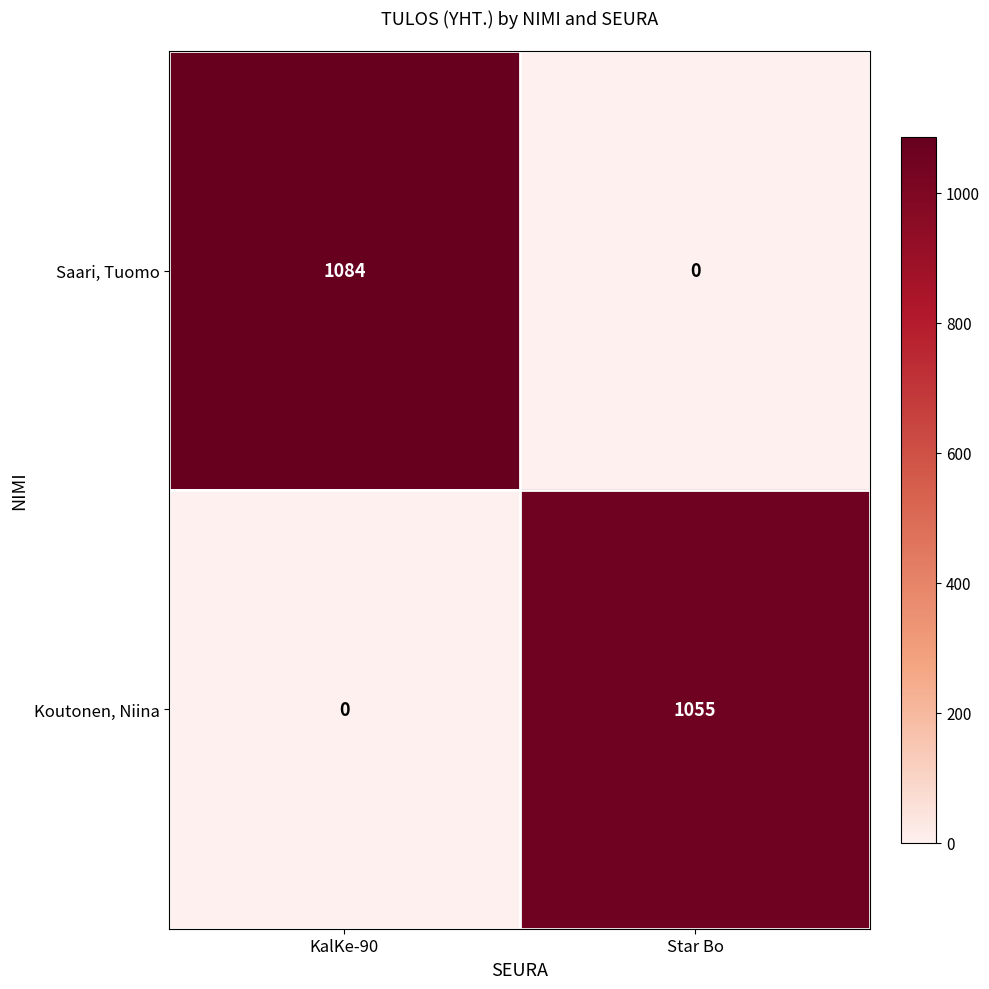

At which category is the sum across all series the highest?

KalKe-90